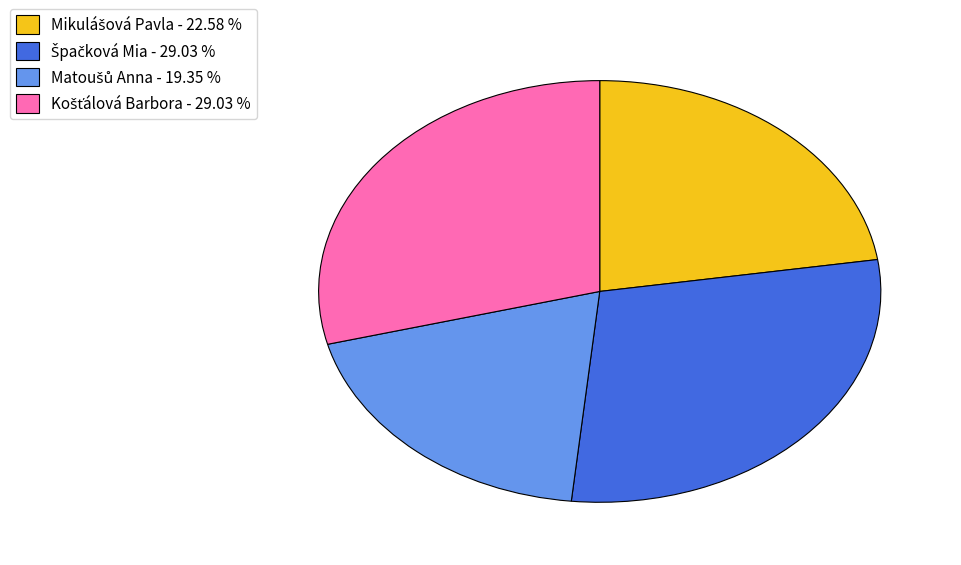

How many segments does this pie chart have?

4